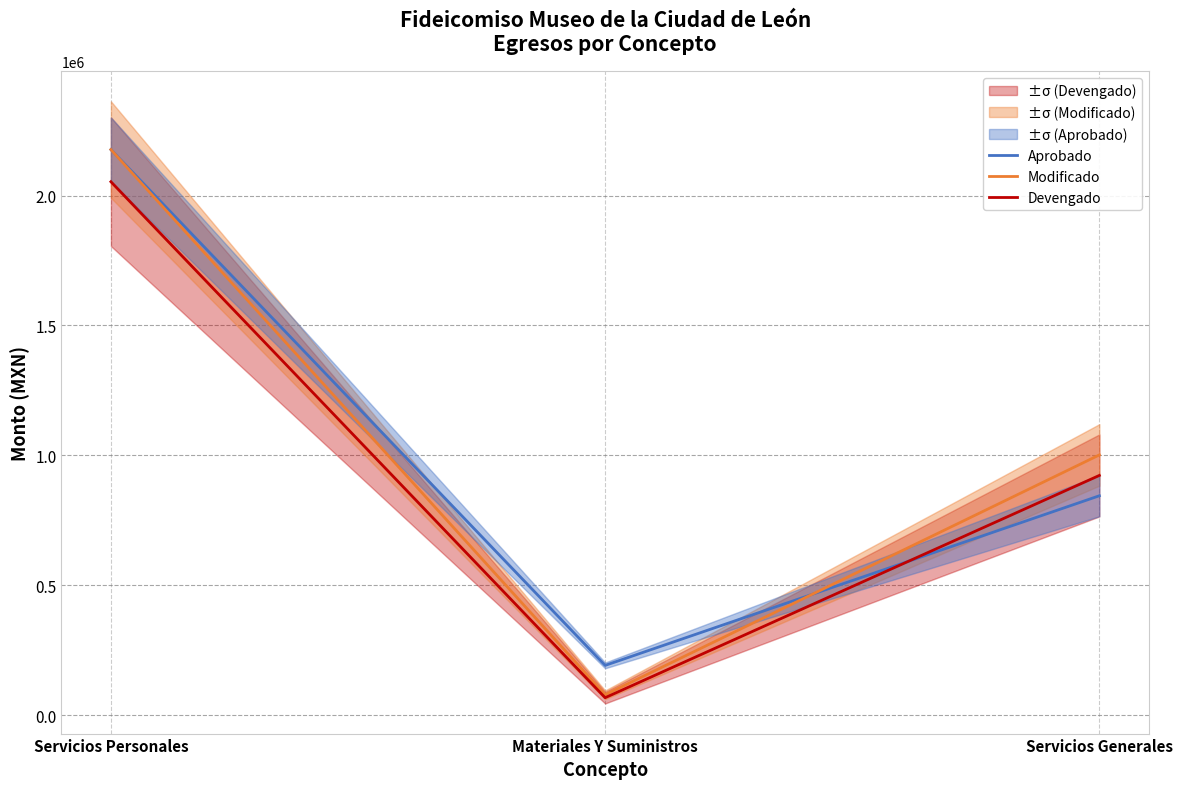

At which category is the sum across all series the highest?

Servicios Personales